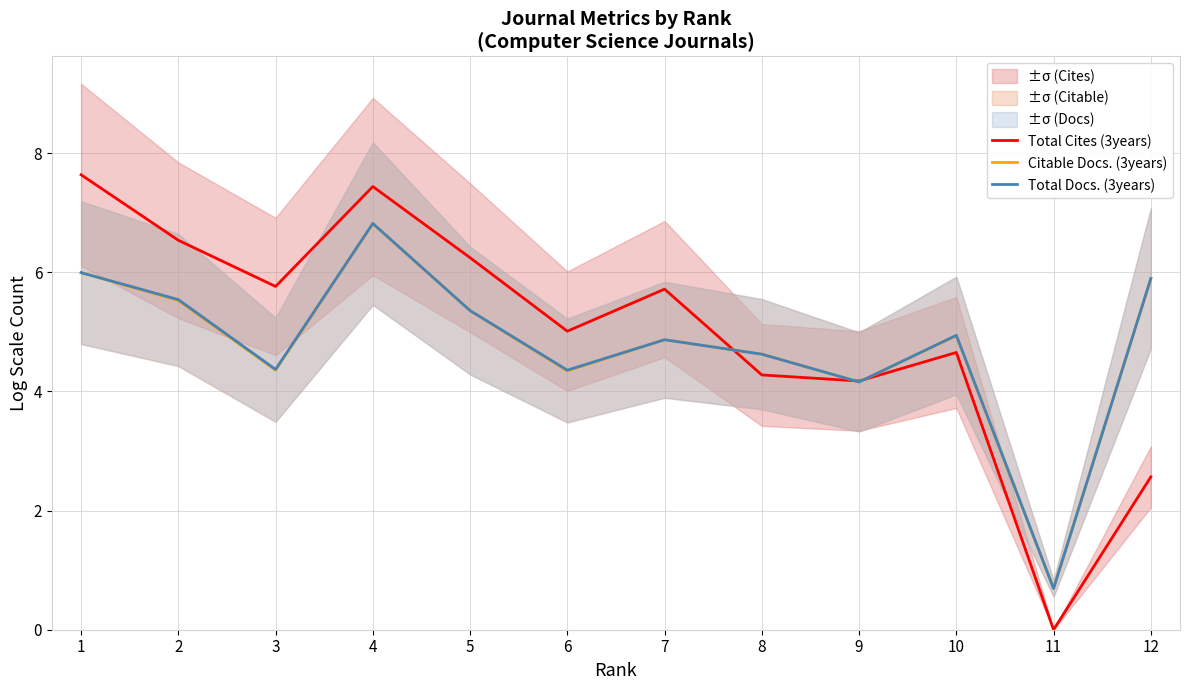

Reading left to right, list all the values displayed in this chart.

Total Cites (3years): 7.6	6.5	5.8	7.4	6.2	5.0	5.7	4.3	4.2	4.7	0.0	2.6
Citable Docs. (3years): 6.0	5.5	4.4	6.8	5.4	4.3	4.9	4.6	4.2	4.9	0.7	5.9
Total Docs. (3years): 6.0	5.5	4.4	6.8	5.4	4.4	4.9	4.6	4.2	4.9	0.7	5.9